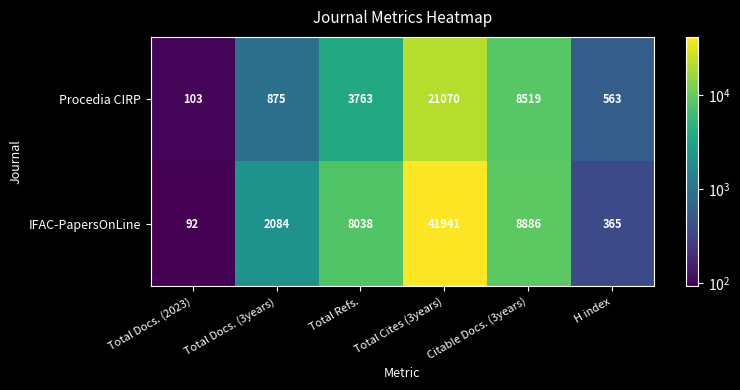

Which series changed the most between Citable Docs. (3years) and H index?

IFAC-PapersOnLine